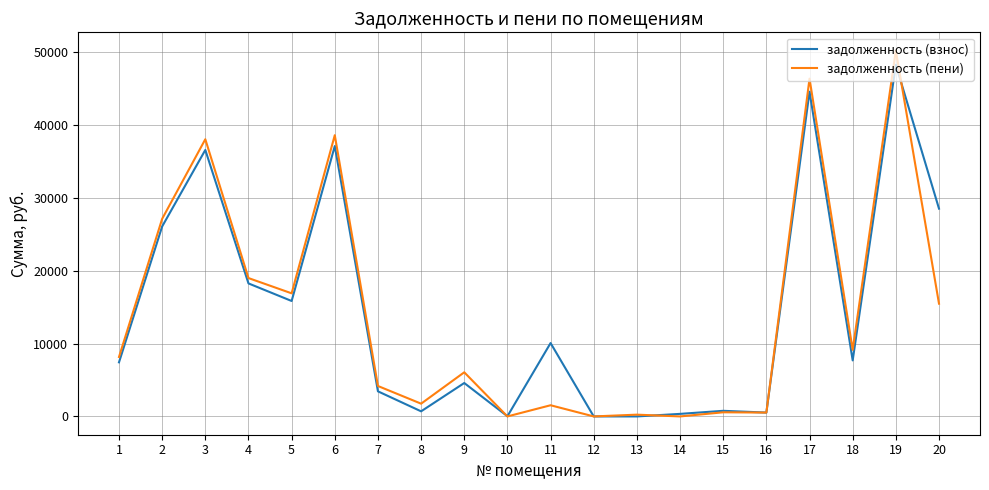

Where is задолженность (взнос) nearest to the value 24143?

2